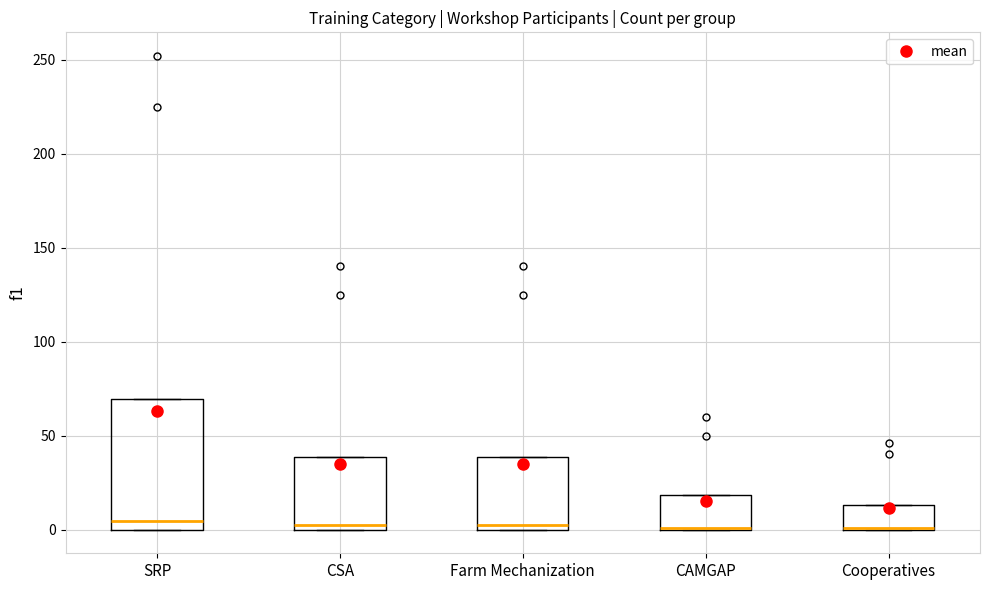

Reading left to right, read every box against the y-axis: the position of its median line, the range the box covers, and the ends of its whiskers. The values are not printed on the chart, so give them approximately, as read against the axis.

SRP: median 5, box 0 to 70, whiskers 0 to 70
CSA: median 5, box 0 to 40, whiskers 0 to 40
Farm Mechanization: median 5, box 0 to 40, whiskers 0 to 40
CAMGAP: median 0 (drawn on the box's lower edge), box 0 to 20, whiskers 0 to 20
Cooperatives: median 0 (drawn on the box's lower edge), box 0 to 15, whiskers 0 to 15